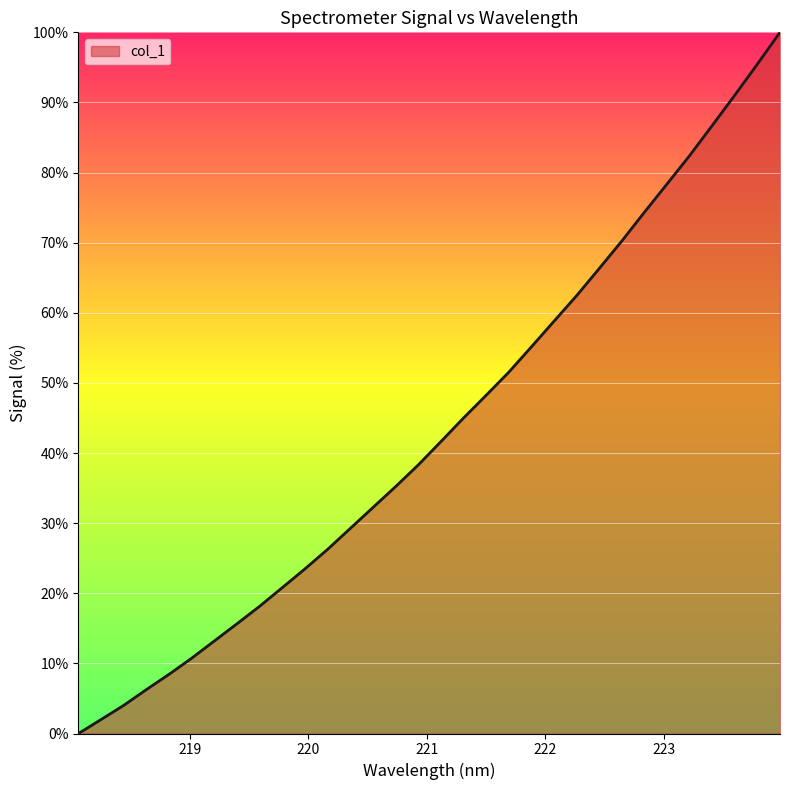

What is the difference between the maximum and minimum values?

100.0